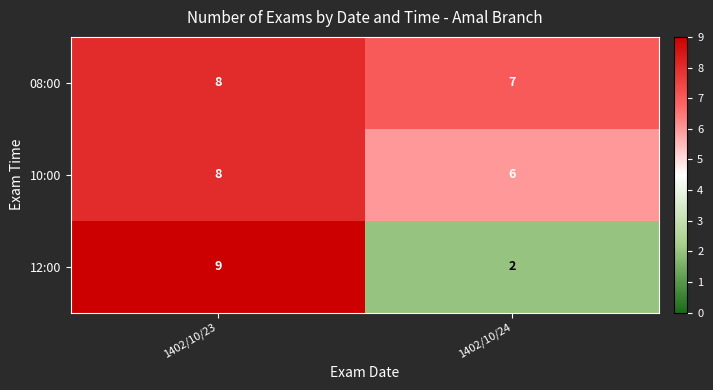

Reading left to right, extract all data points from this chart.

08:00: 8	7
10:00: 8	6
12:00: 9	2